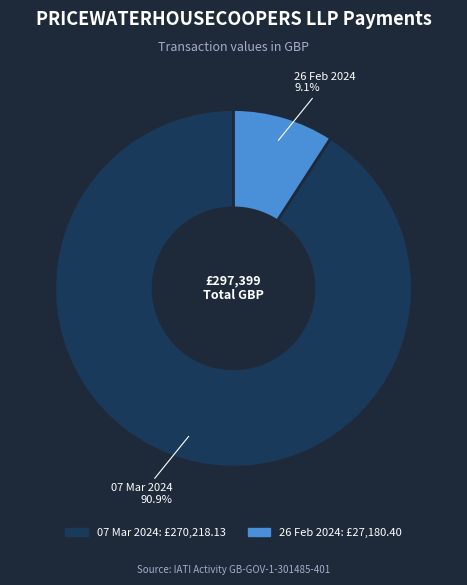

To the nearest percent, what is the difference between the 07 Mar 2024 and 26 Feb 2024 slice percentages?

82%